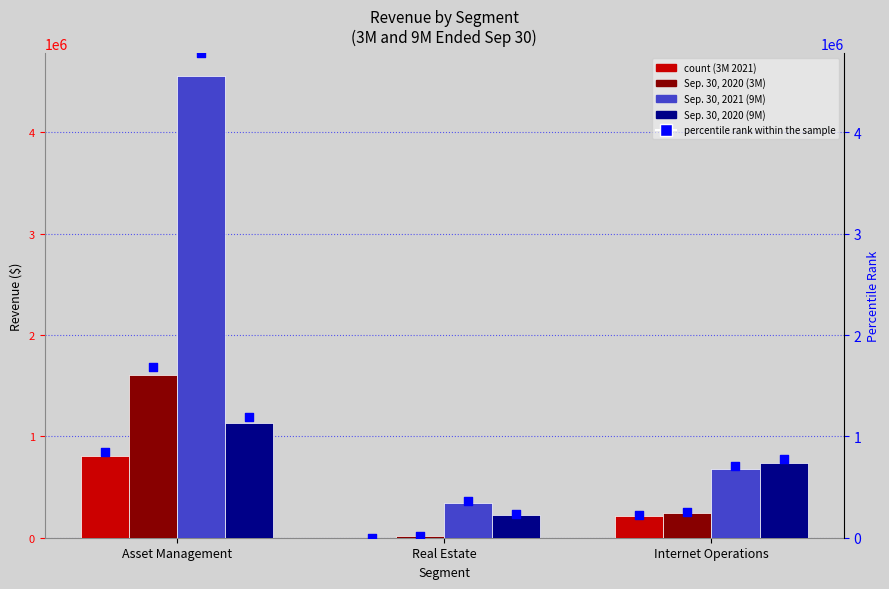

Which series has the widest spread of Y values?

Sep. 30, 2021 (9M)